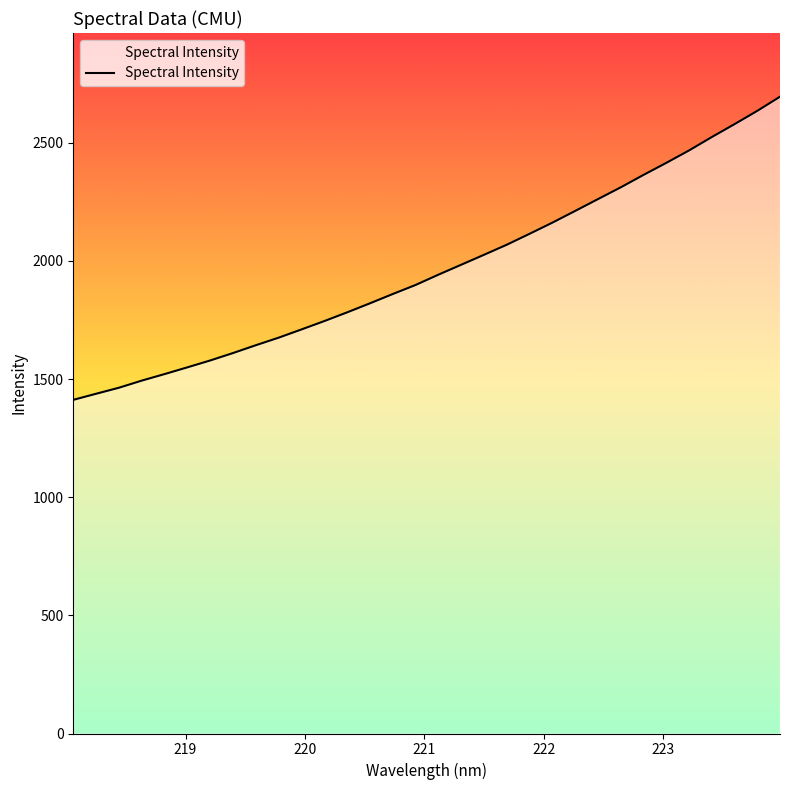

What is the difference between the maximum and minimum values?

1283.0